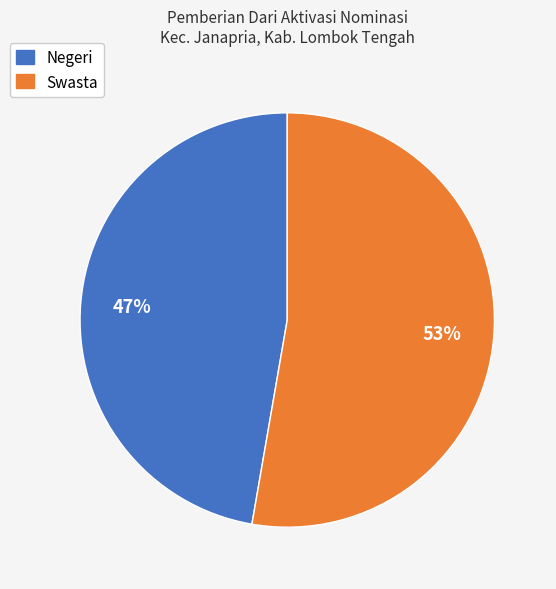

Which category has the smallest portion of the pie?

Negeri